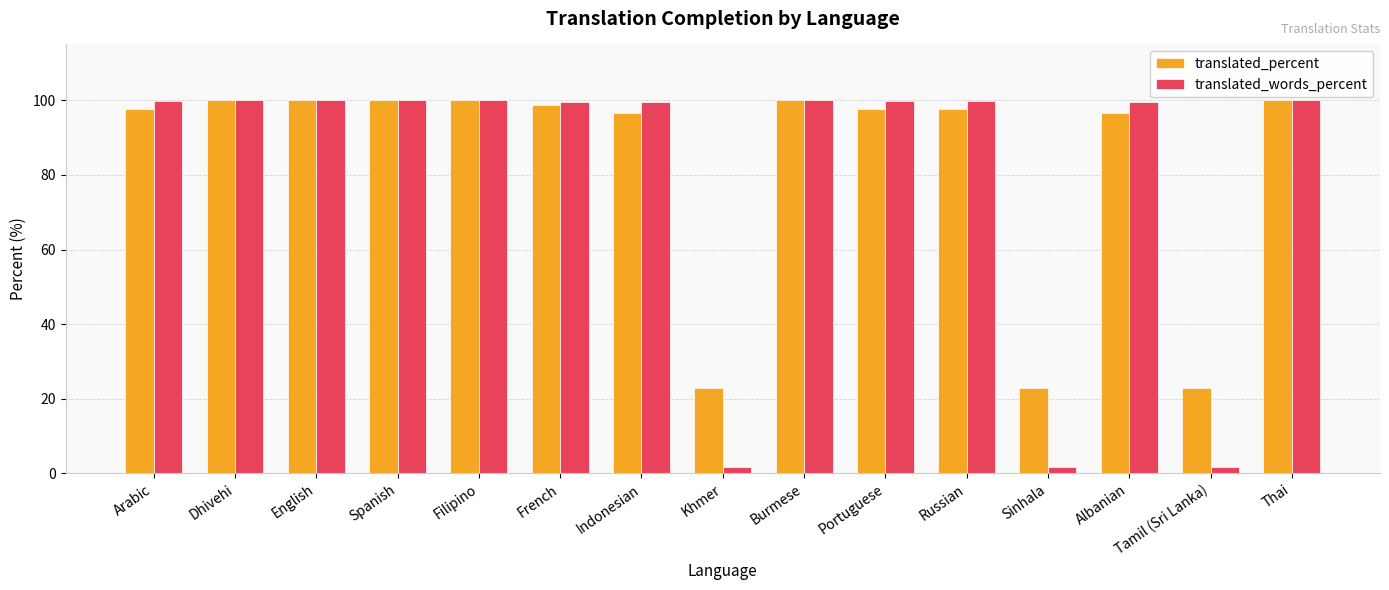

The value of translated_percent at Dhivehi is 24.6. True or false?

False